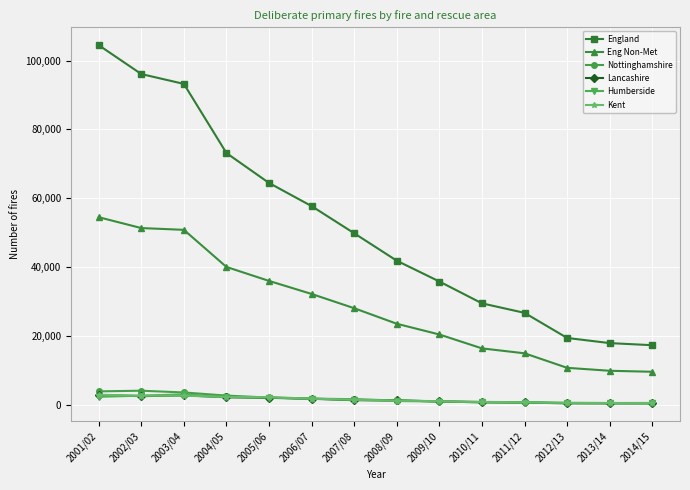

What is the label of the 13th point from the left?

2013/14